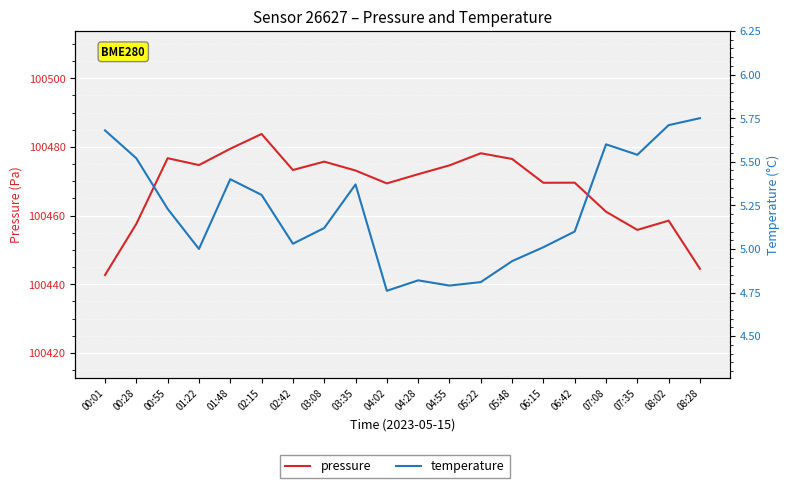

What is the total value across all series at 06:42?

100474.7